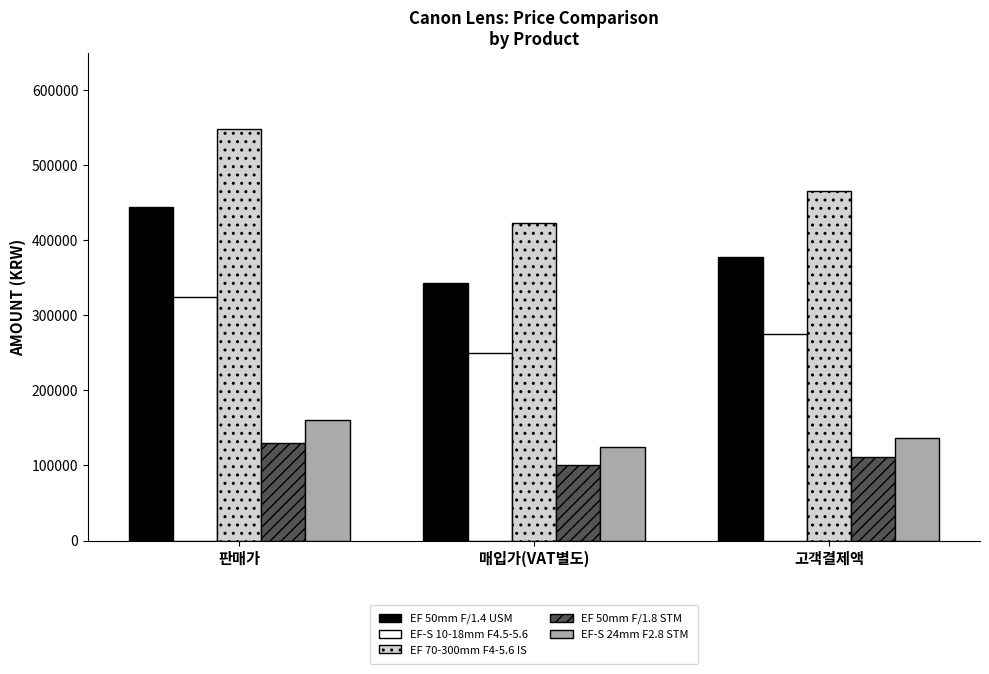

What is the sum of the EF 70-300mm F4-5.6 IS values at 매입가(VAT별도) and 고객결제액?

889417